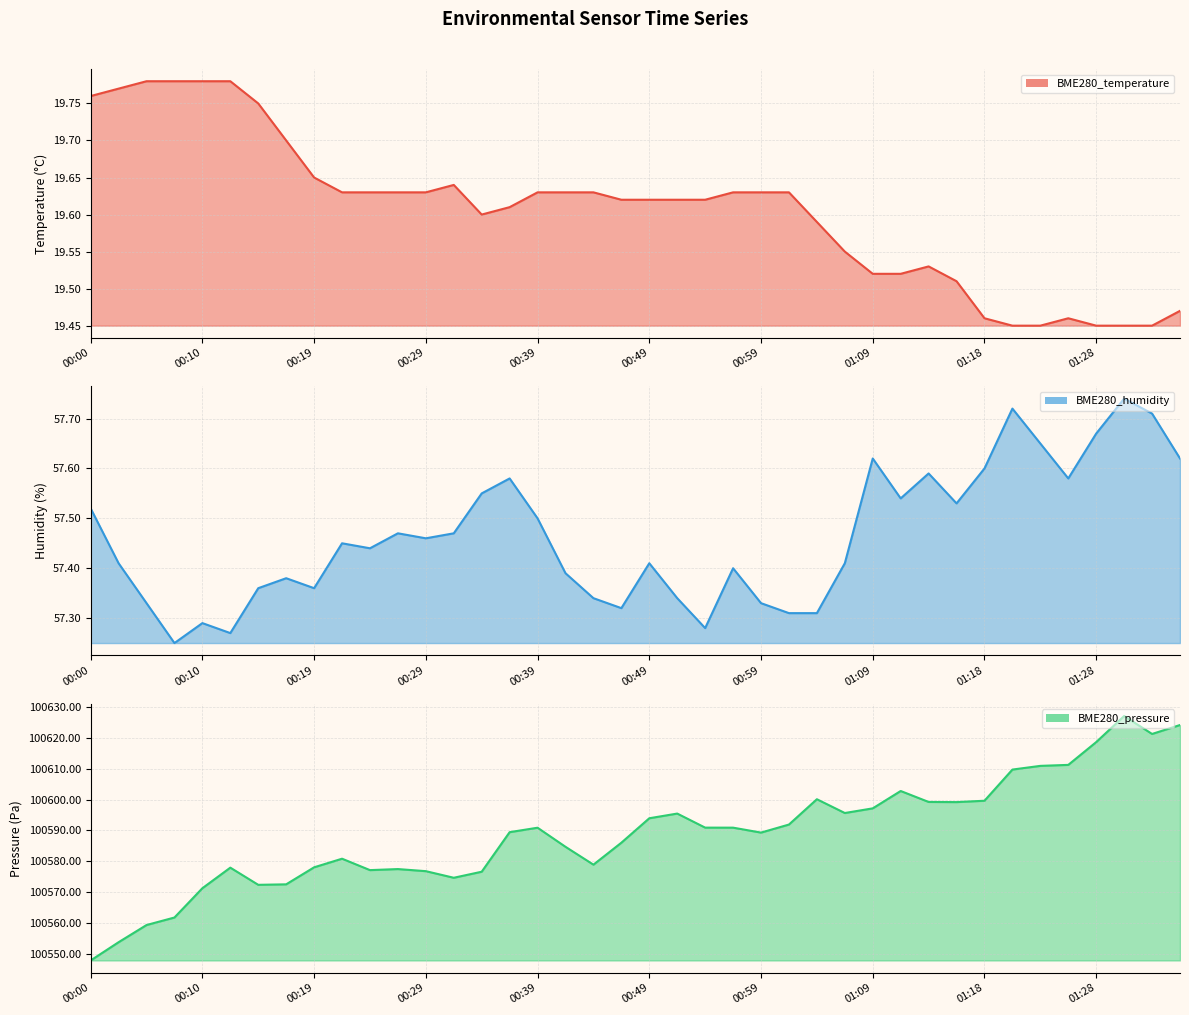

True or false: BME280_humidity has a value of 57.3 at 00:10.

True